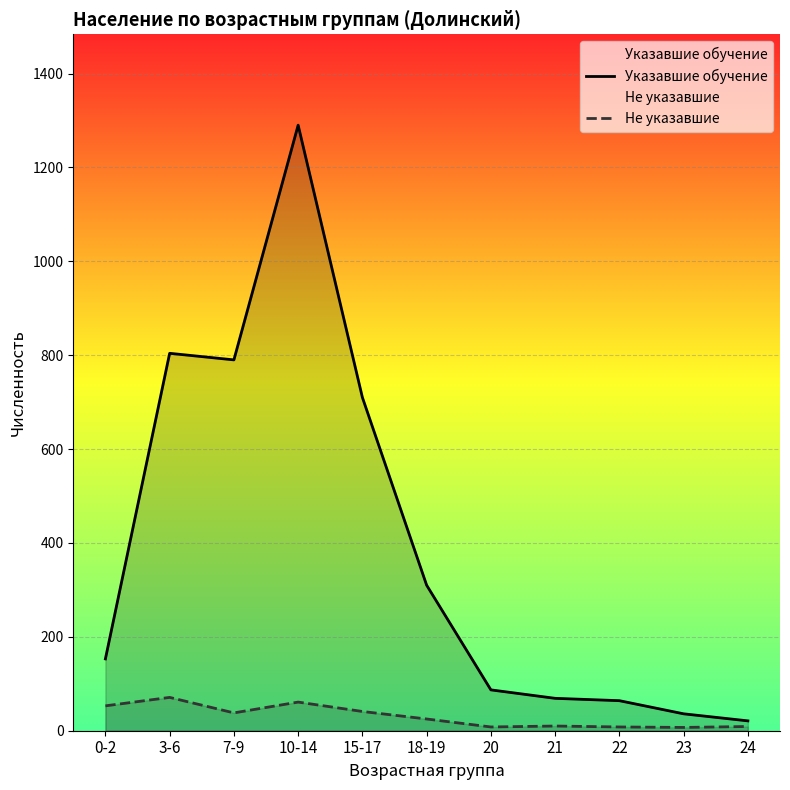

Does the chart display data point markers on the line(s)?

No